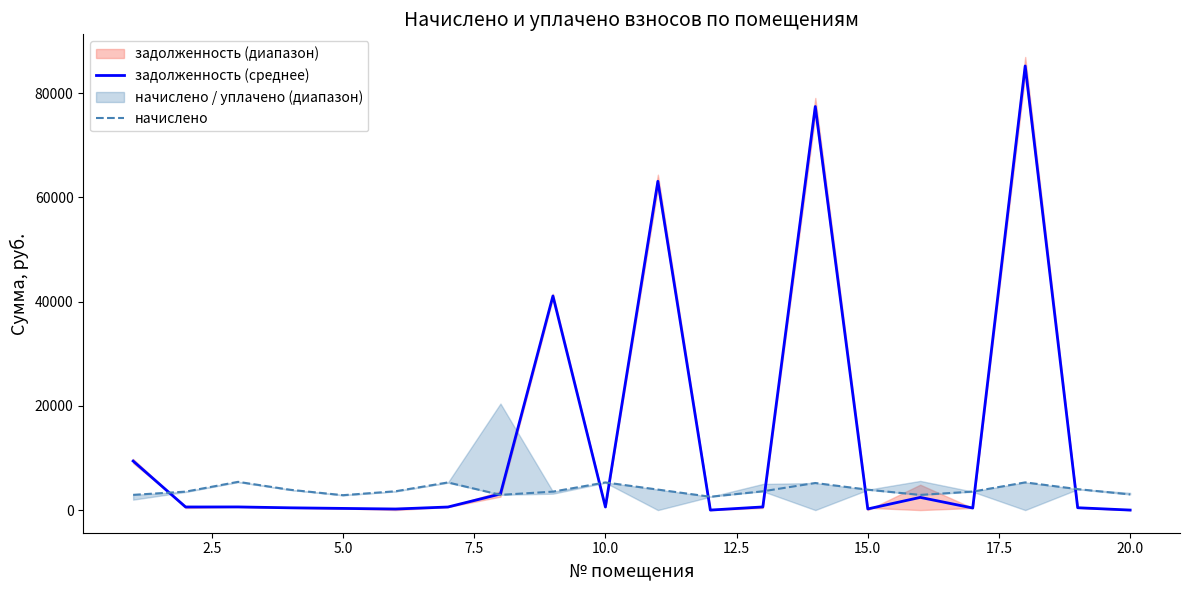

What is the highest value of the задолженность (среднее) series?

85222.9